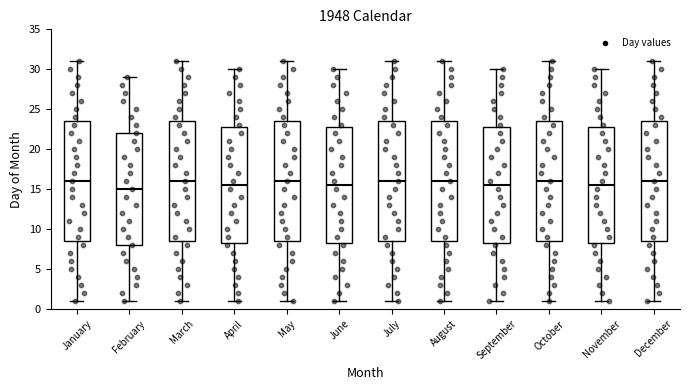

Where is the upper edge of the box for November on the y-axis? The values are not printed on the chart, so give them approximately, as read against the axis.

23.0